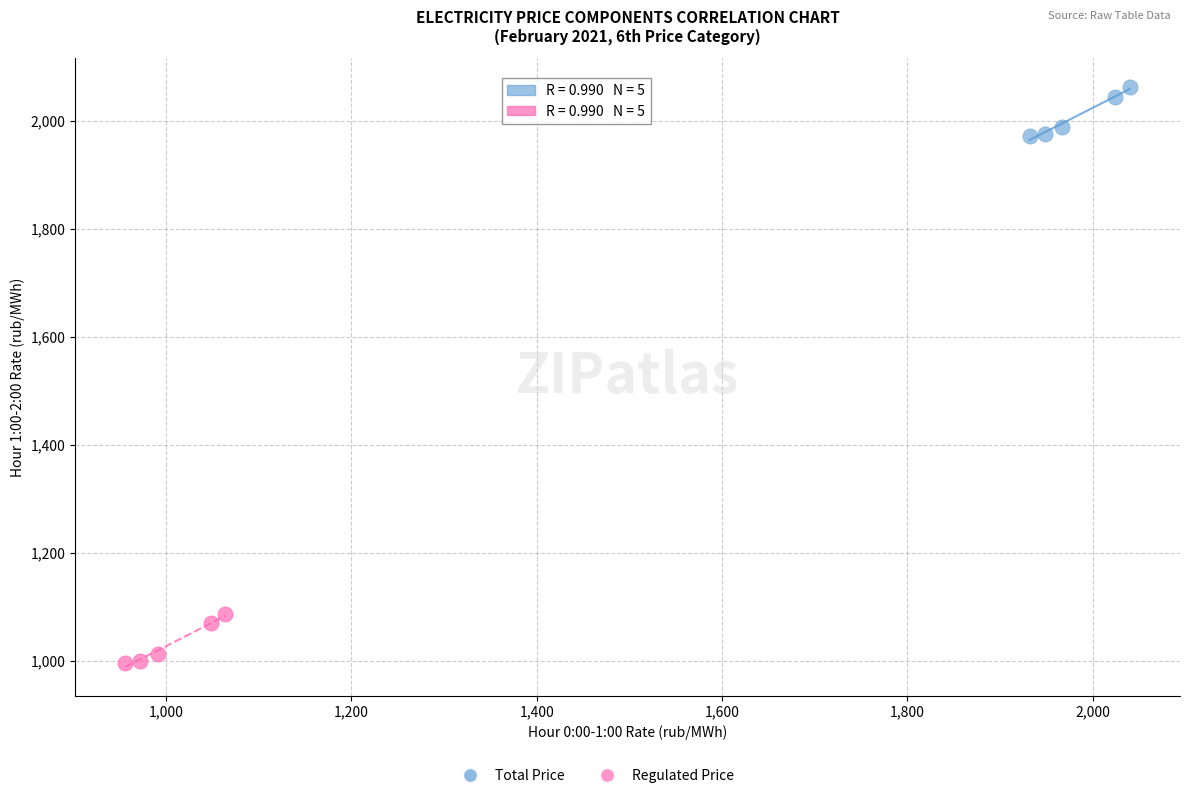

Which series reaches the minimum Y coordinate?

Regulated Price